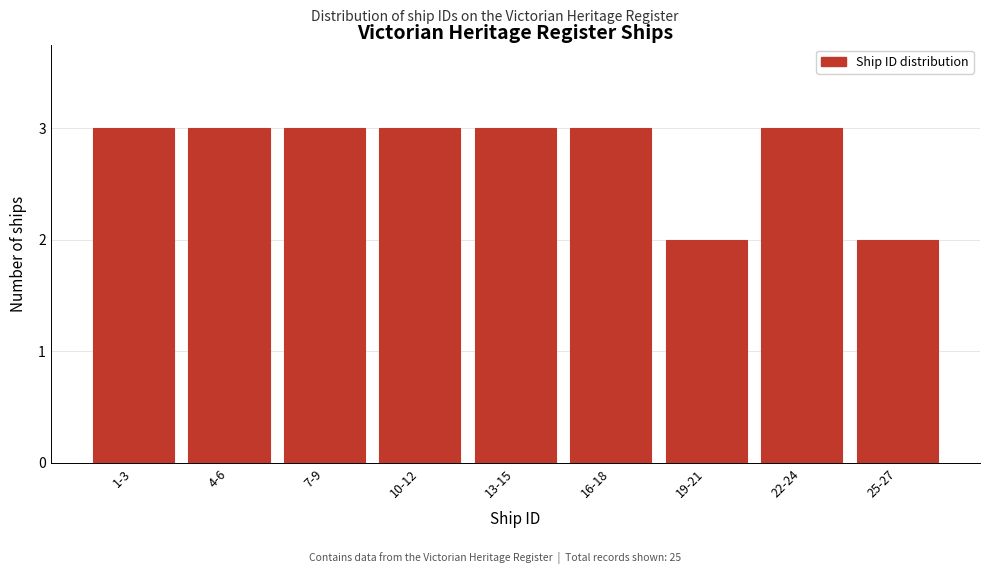

Reading left to right, transcribe all the data shown in this chart.

3	3	3	3	3	3	2	3	2